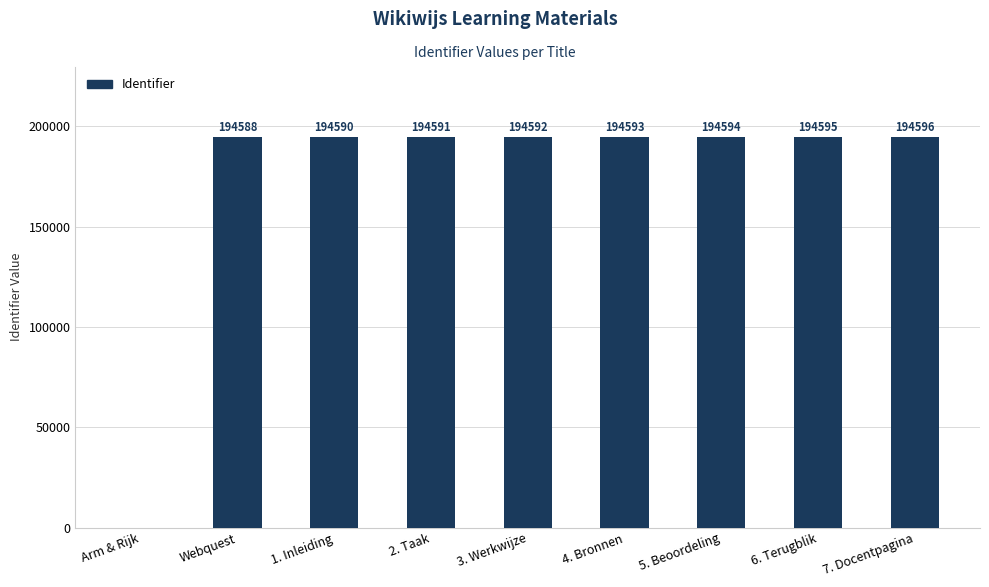

How many positive values are there?

8